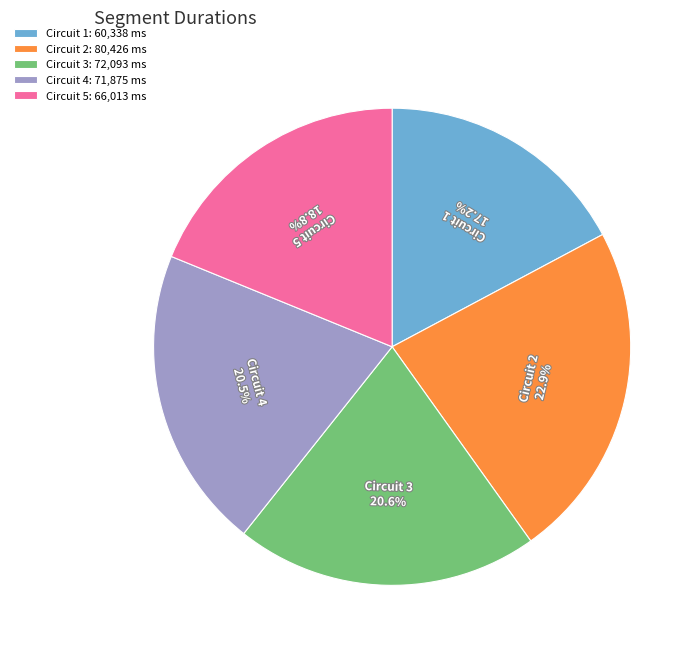

Which slice is the smallest?

Circuit 1